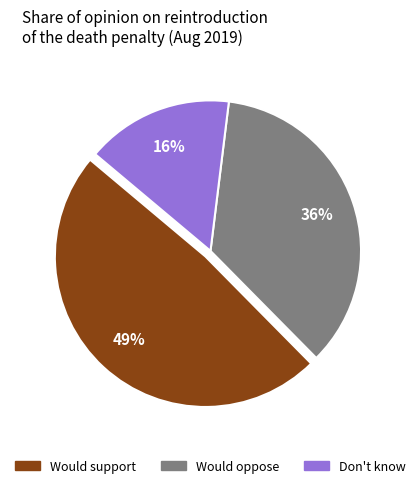

To the nearest percent, what is the average slice percentage?

33%